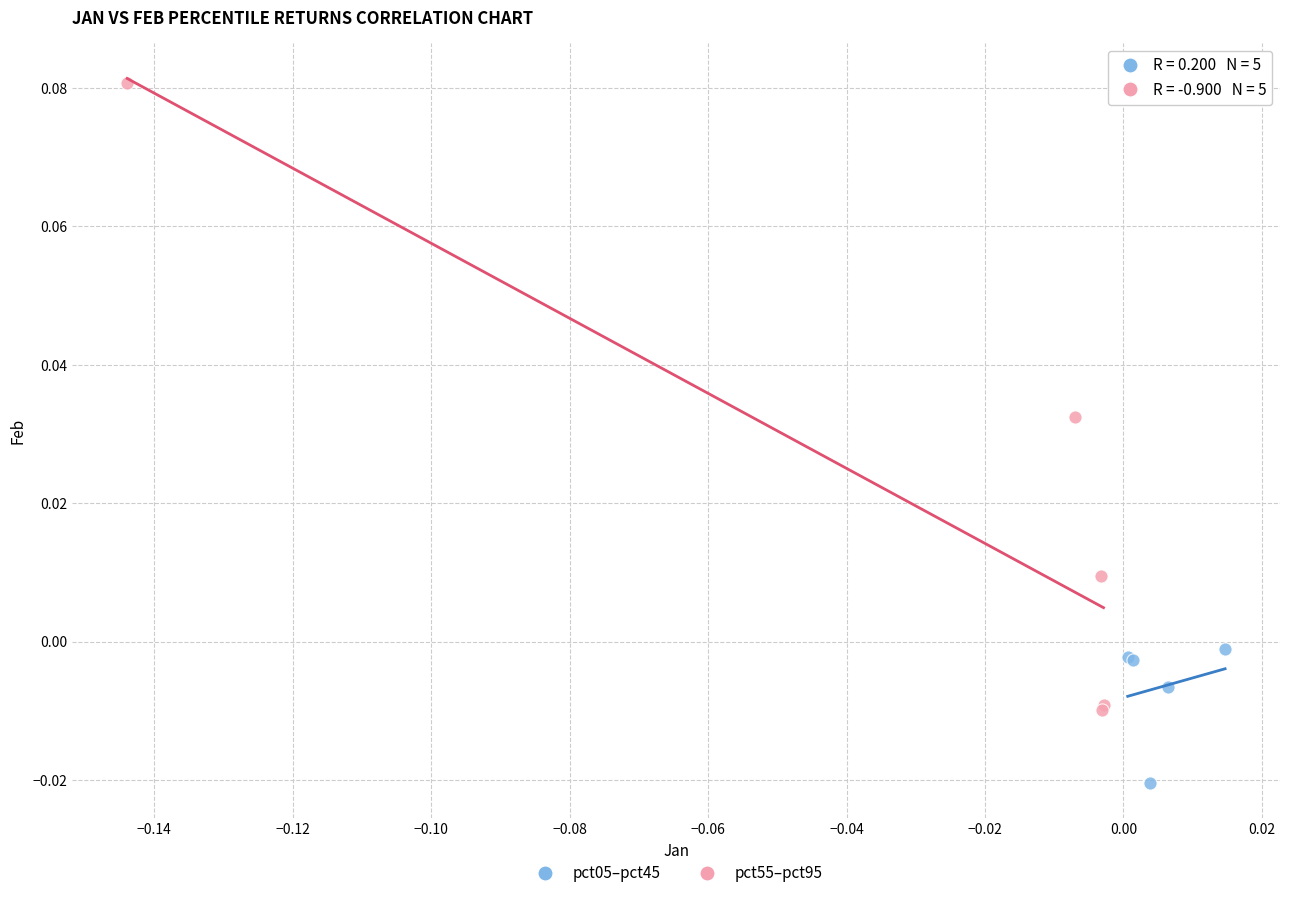

Which series contains the lowest Y value?

pct05–pct45